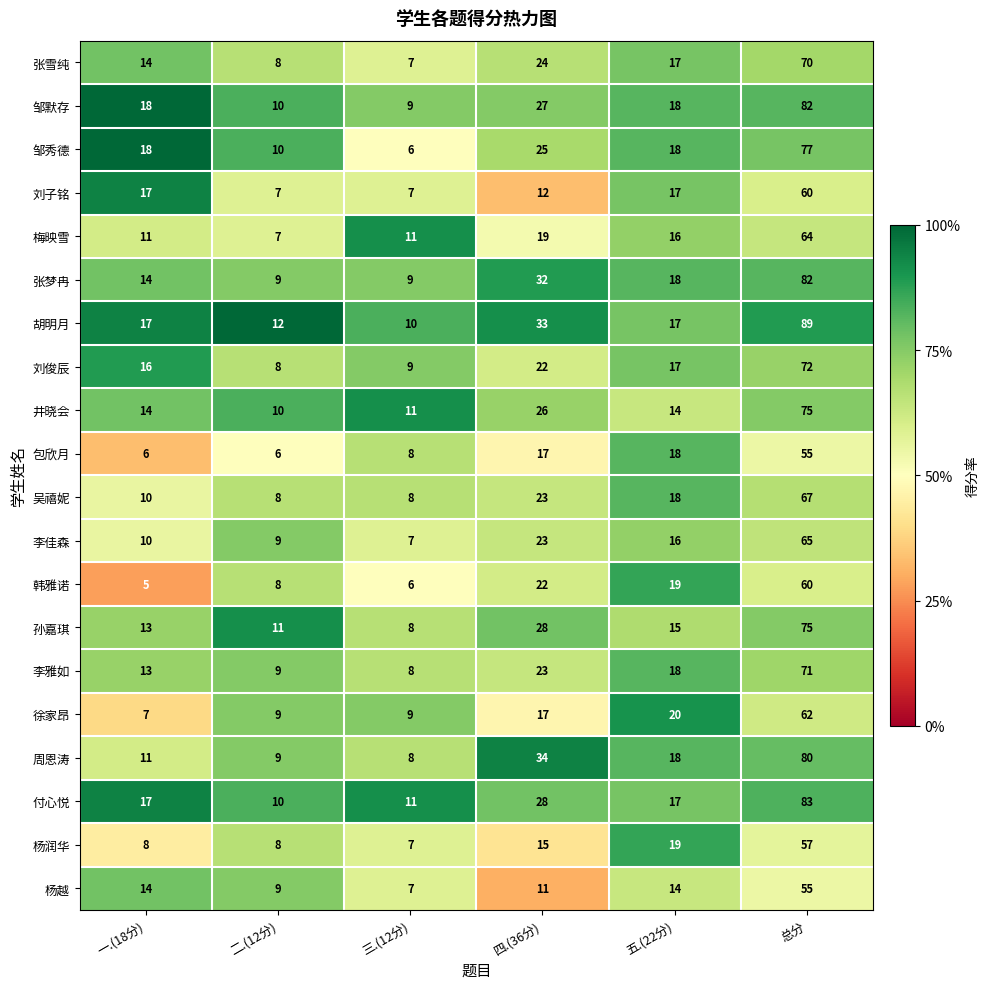

The value of 周恩涛 at 四.(36分) is 57. True or false?

False